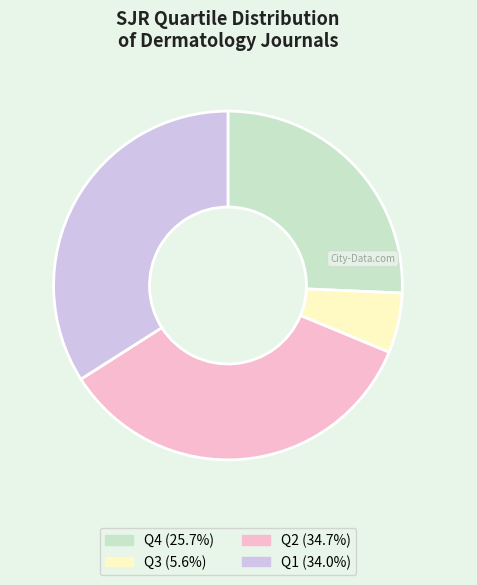

What is the largest slice in the pie chart?

Q2